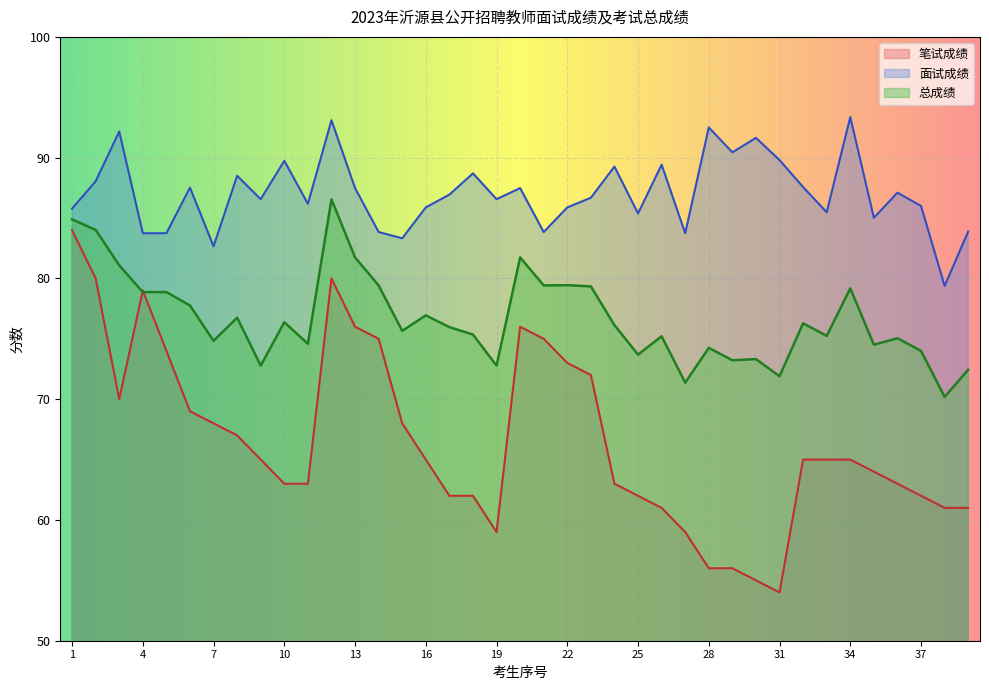

Which series has the largest range (max minus min)?

笔试成绩